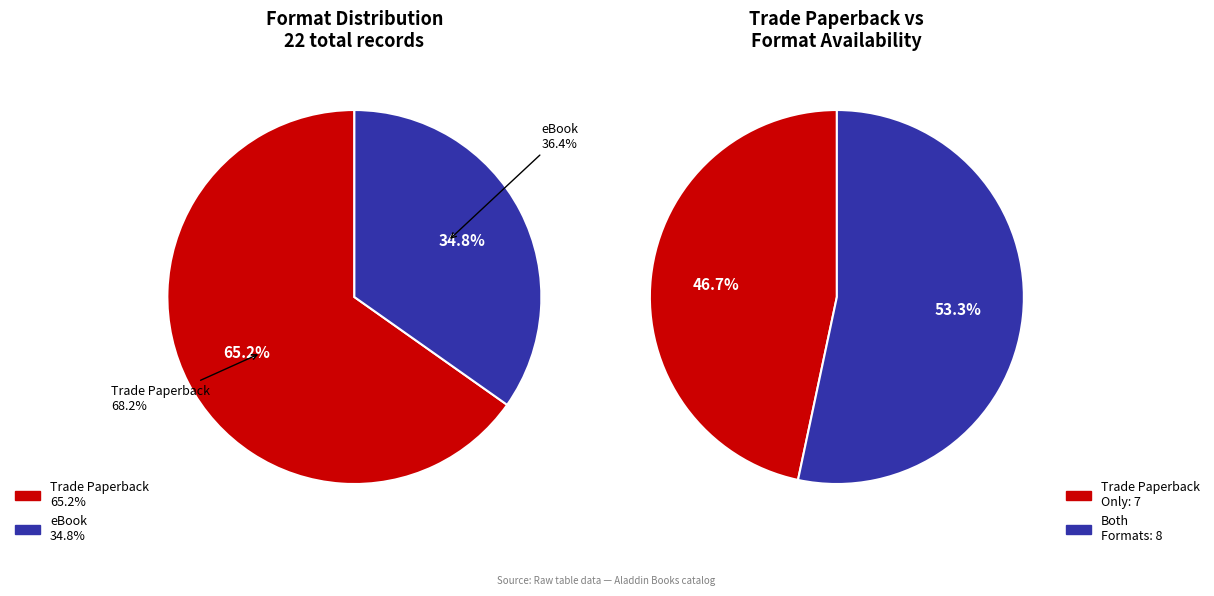

Which slice represents more than half of the pie?

Trade Paperback